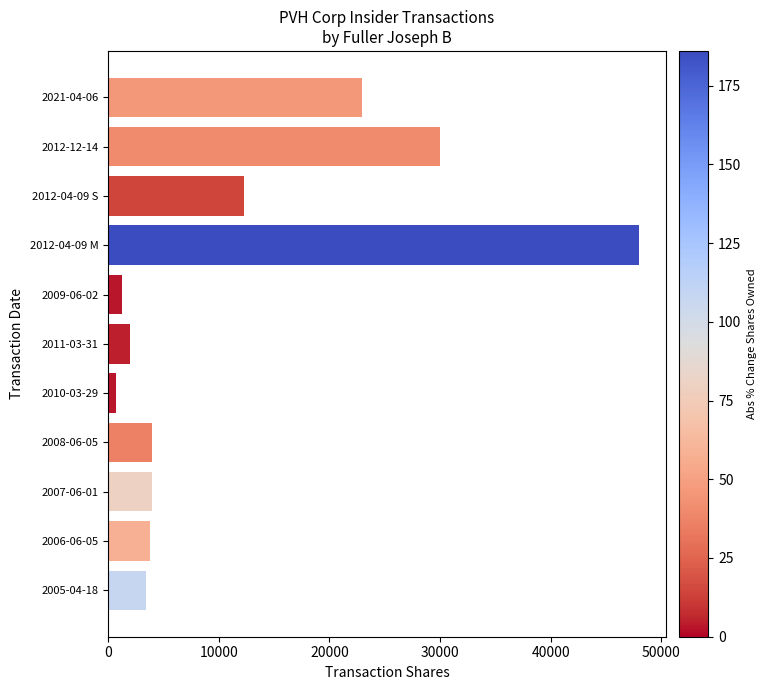

What is the label of the 5th bar from the top?

2009-06-02